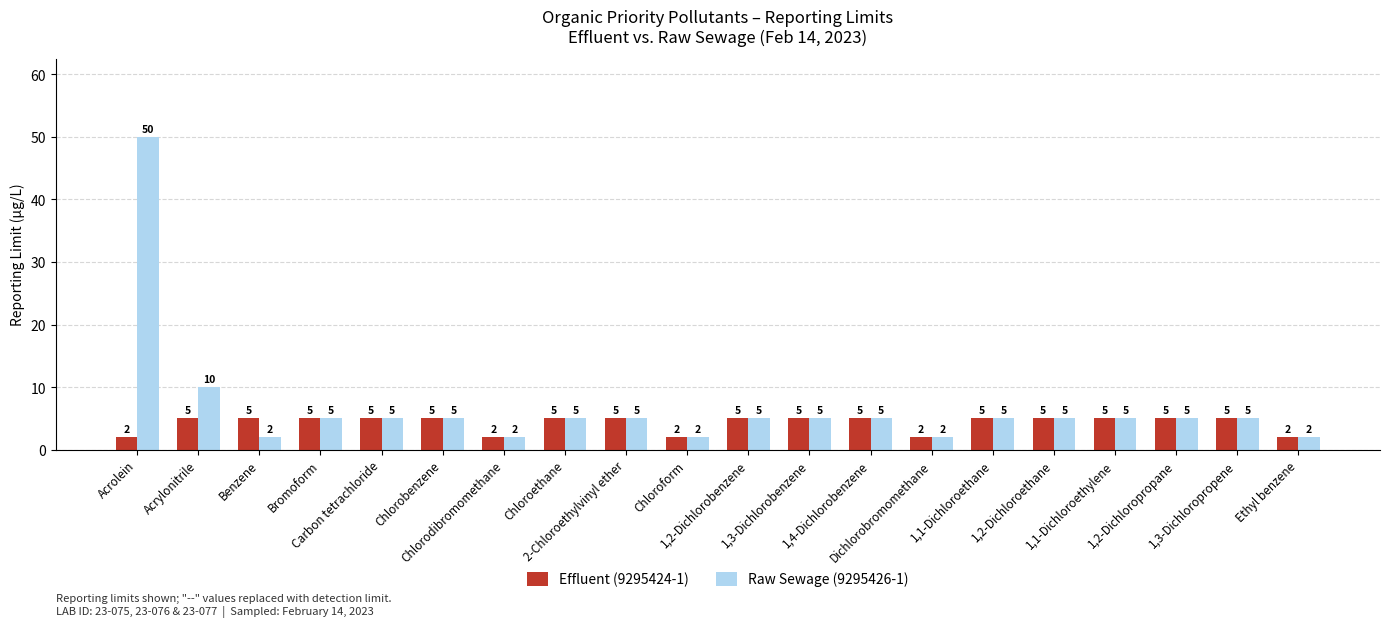

Reading right to left, what are all the values shown in this chart?

Effluent (9295424-1): Ethyl benzene=2	1,3-Dichloropropene=5	1,2-Dichloropropane=5	1,1-Dichloroethylene=5	1,2-Dichloroethane=5	1,1-Dichloroethane=5	Dichlorobromomethane=2	1,4-Dichlorobenzene=5	1,3-Dichlorobenzene=5	1,2-Dichlorobenzene=5	Chloroform=2	2-Chloroethylvinyl ether=5	Chloroethane=5	Chlorodibromomethane=2	Chlorobenzene=5	Carbon tetrachloride=5	Bromoform=5	Benzene=5	Acrylonitrile=5	Acrolein=2
Raw Sewage (9295426-1): Ethyl benzene=2	1,3-Dichloropropene=5	1,2-Dichloropropane=5	1,1-Dichloroethylene=5	1,2-Dichloroethane=5	1,1-Dichloroethane=5	Dichlorobromomethane=2	1,4-Dichlorobenzene=5	1,3-Dichlorobenzene=5	1,2-Dichlorobenzene=5	Chloroform=2	2-Chloroethylvinyl ether=5	Chloroethane=5	Chlorodibromomethane=2	Chlorobenzene=5	Carbon tetrachloride=5	Bromoform=5	Benzene=2	Acrylonitrile=10	Acrolein=50